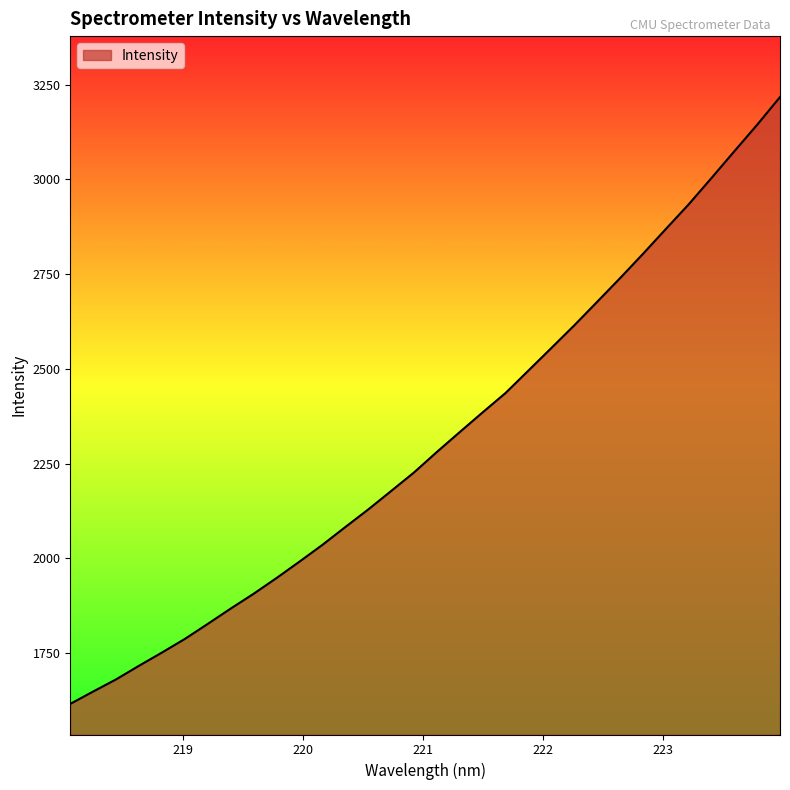

What is the smallest value displayed?

1615.9